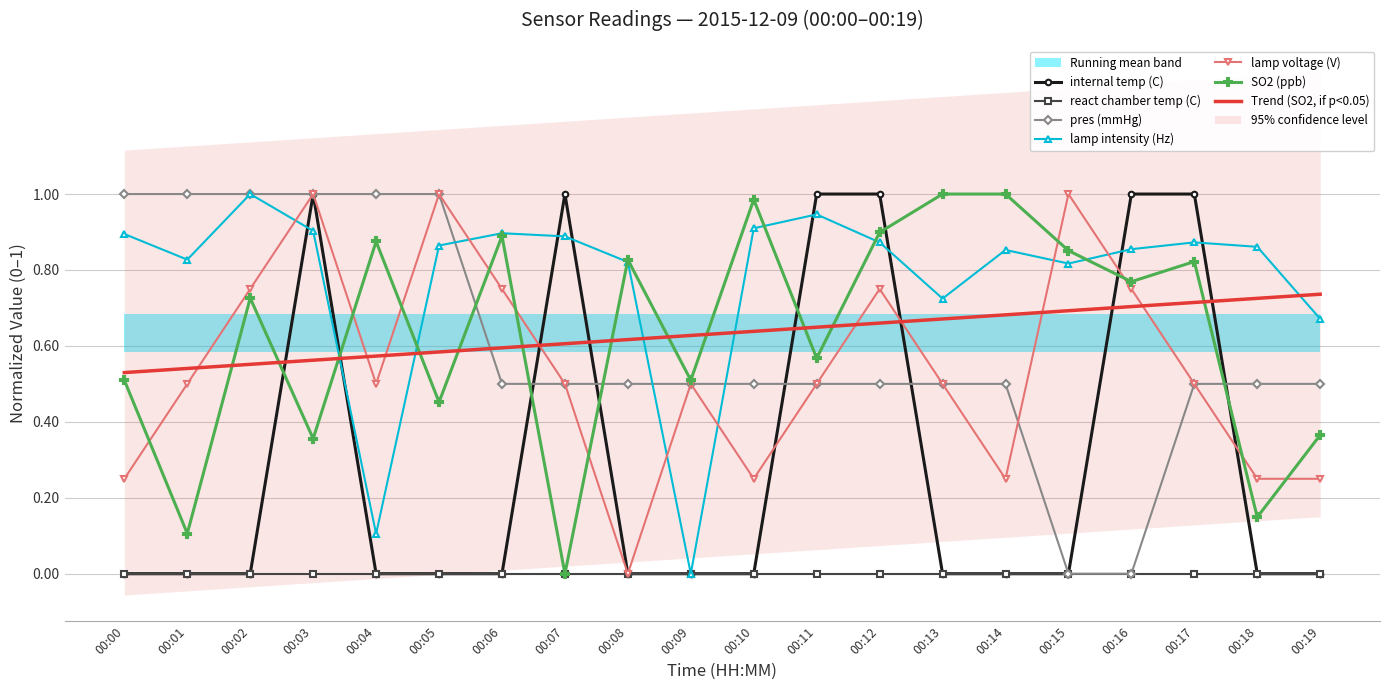

True or false: Trend (SO2, if p<0.05) has a value of 0.4 at 00:18.

False